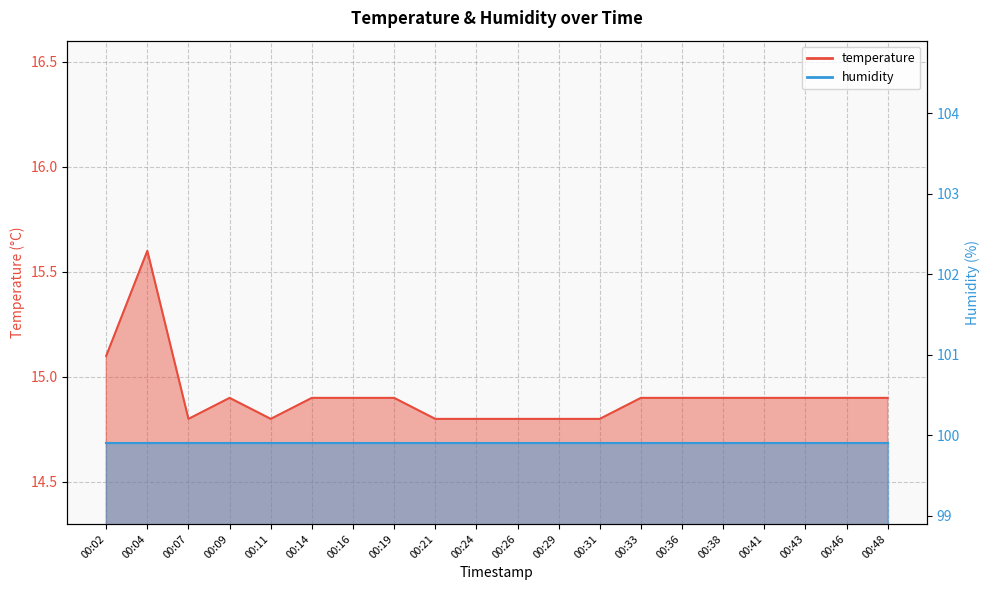

True or false: the data has more than 2 interior local peaks.

False